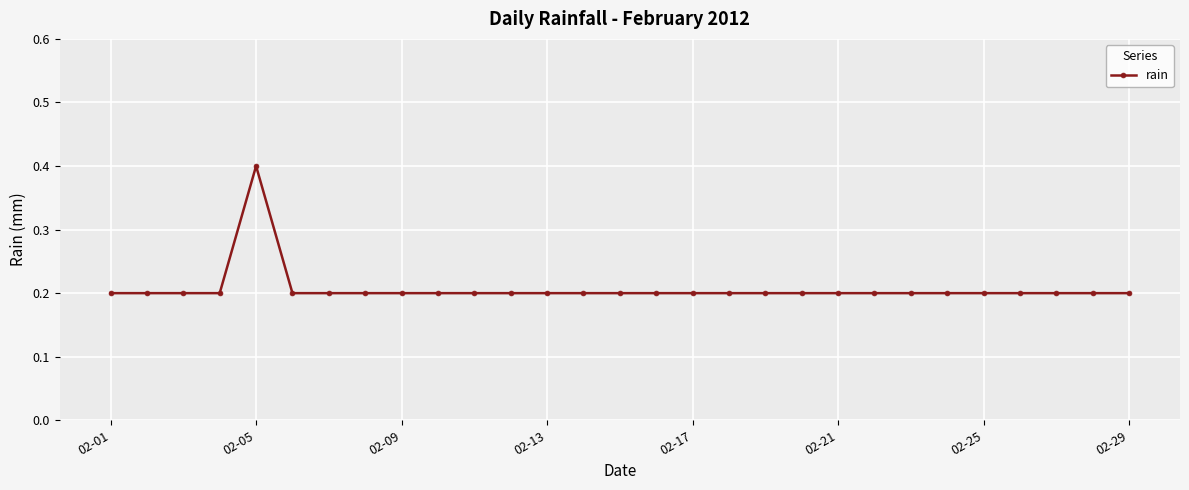

How many lines are shown in the chart?

1